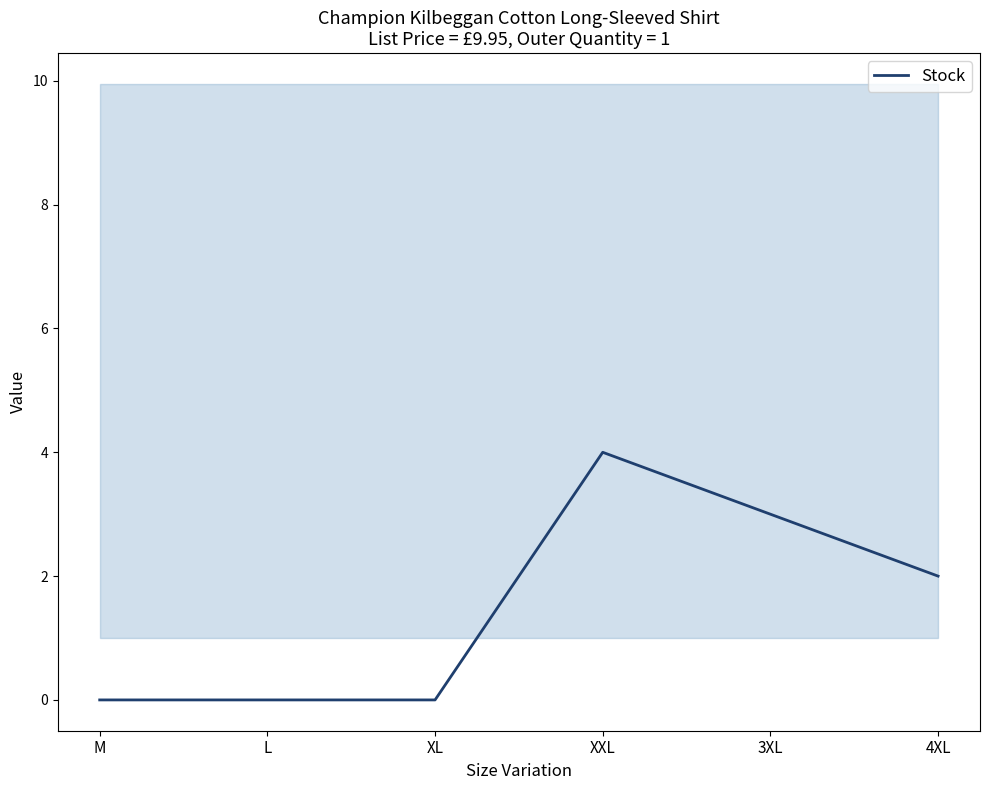

Does the chart display data point markers on the line(s)?

No